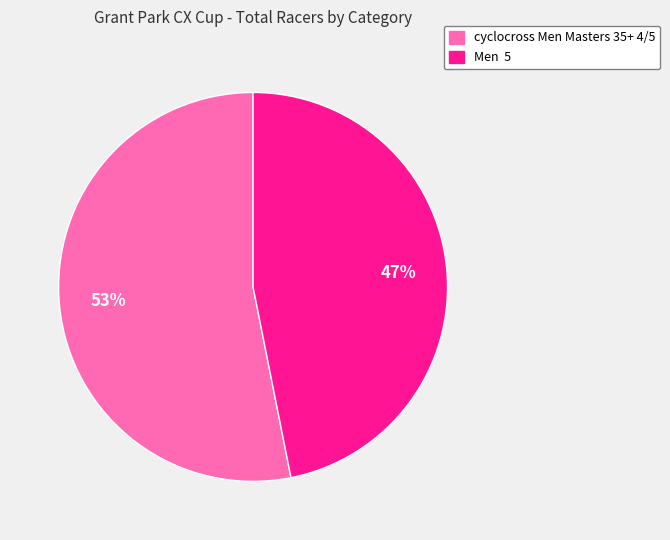

To the nearest percent, what is the difference between the largest and smallest slice percentages?

6%